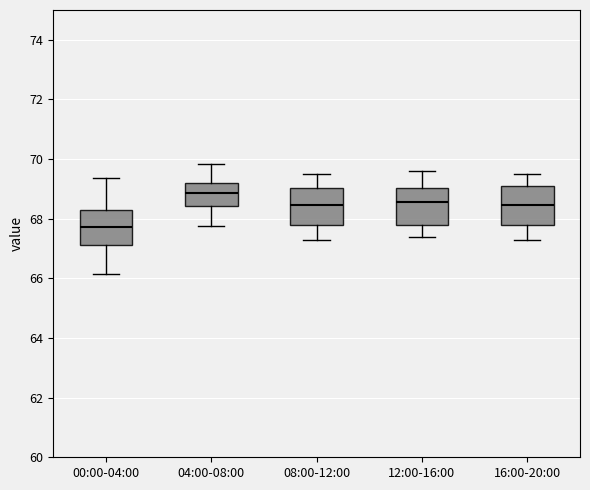

Where is the lower edge of the box for 12:00-16:00 on the y-axis? The values are not printed on the chart, so give them approximately, as read against the axis.

67.8